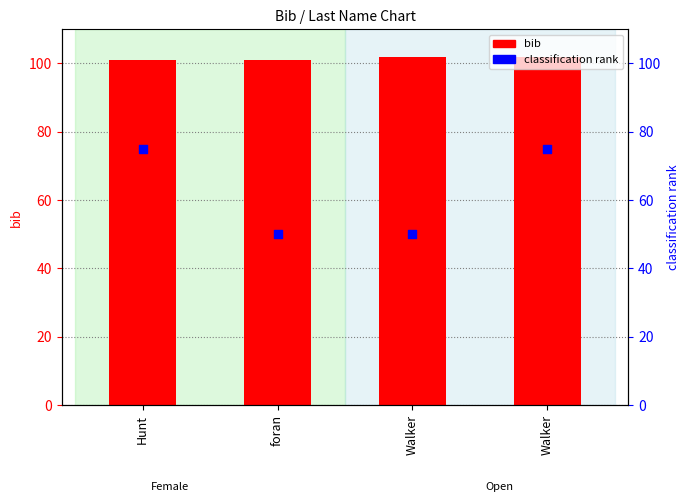

At which category is the sum across all series the highest?

Walker